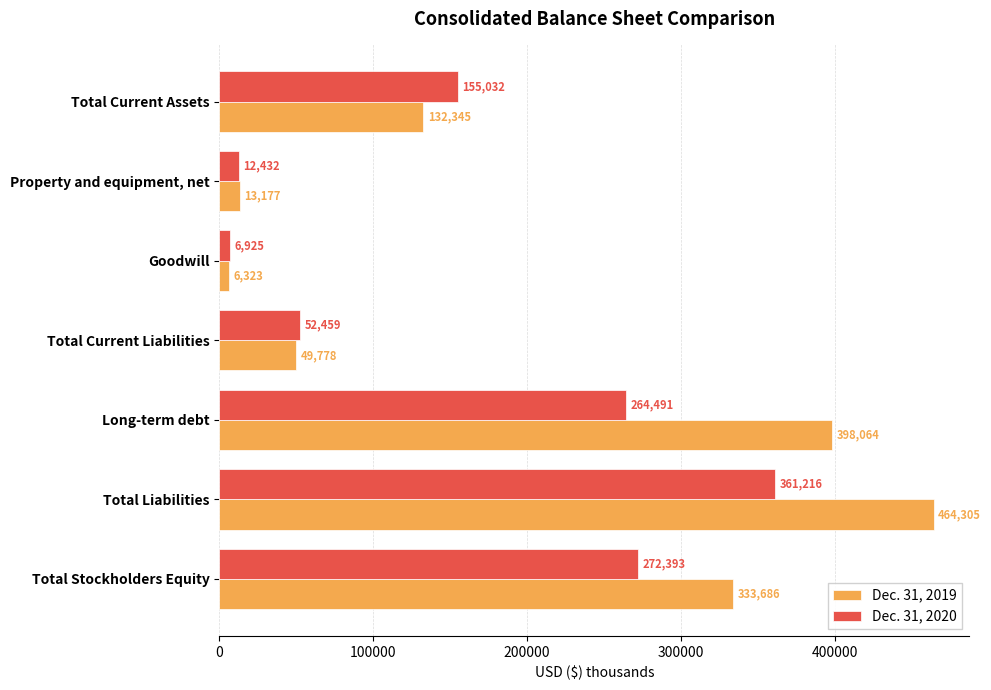

Rank the series at Total Current Assets from highest to lowest value.

Dec. 31, 2020, Dec. 31, 2019